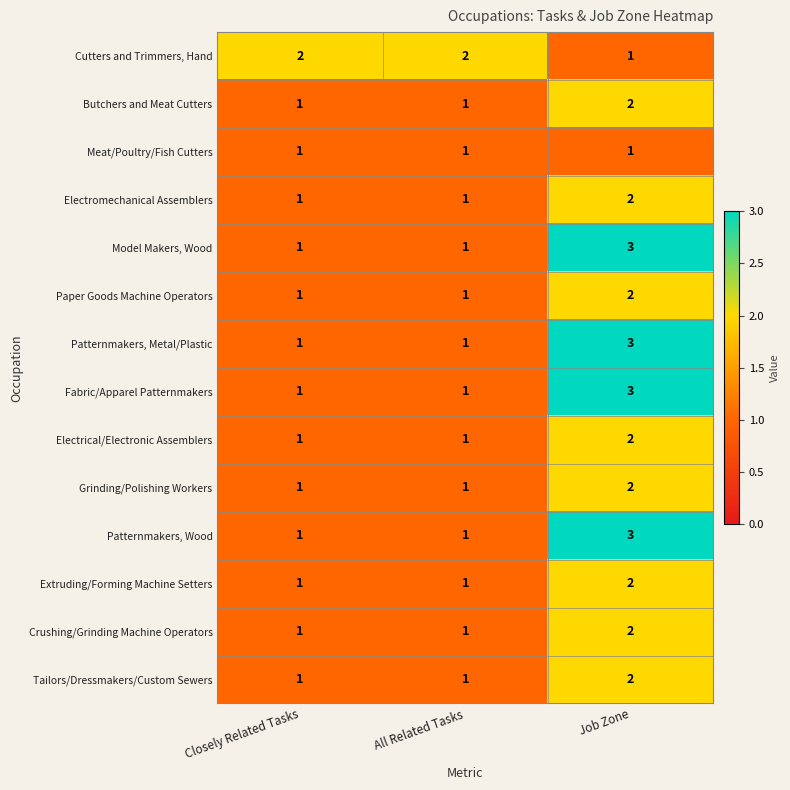

What is the greatest value displayed?

3